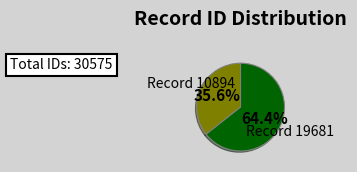

What is the ratio of the value at Record 10894 to the value at Record 19681?

0.6